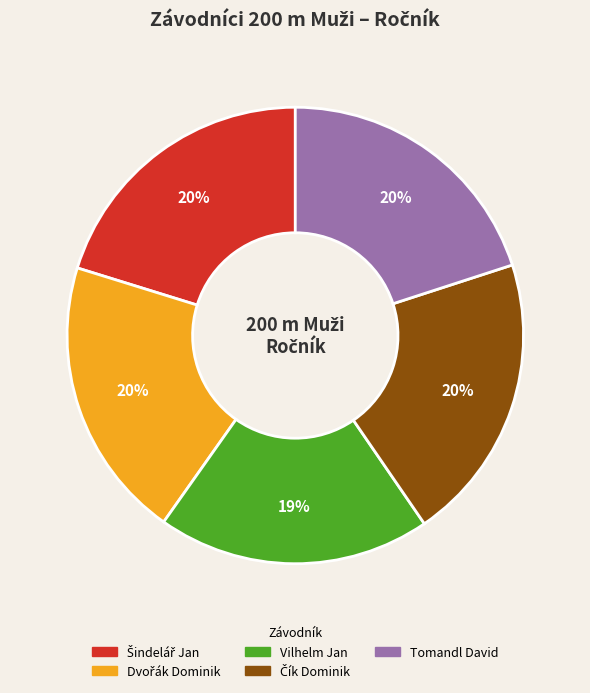

The Tomandl David slice represents 6% of the pie. True or false?

False